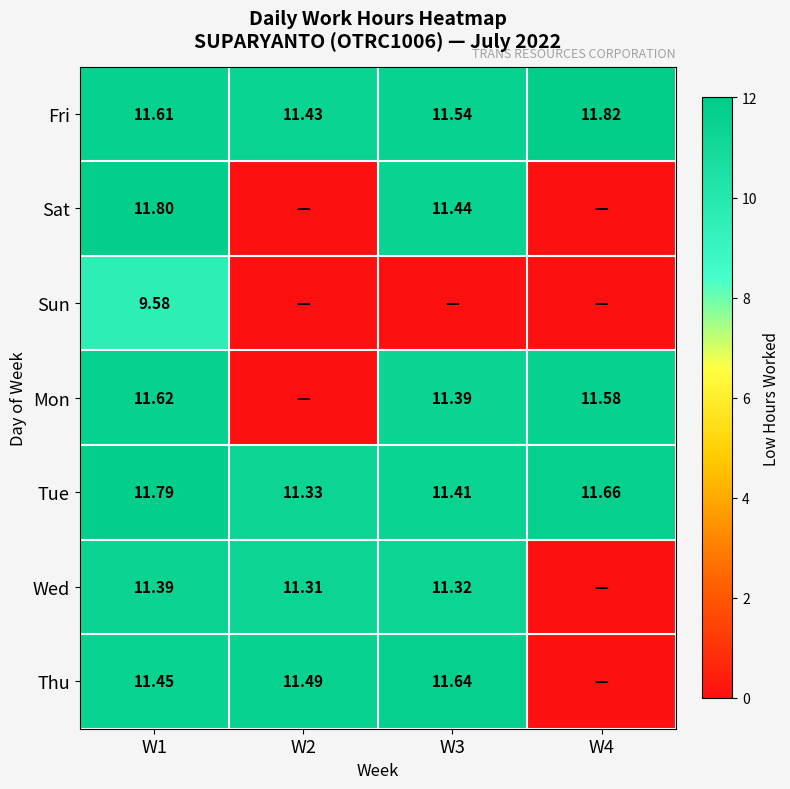

At how many categories does at least one series exceed 0?

4